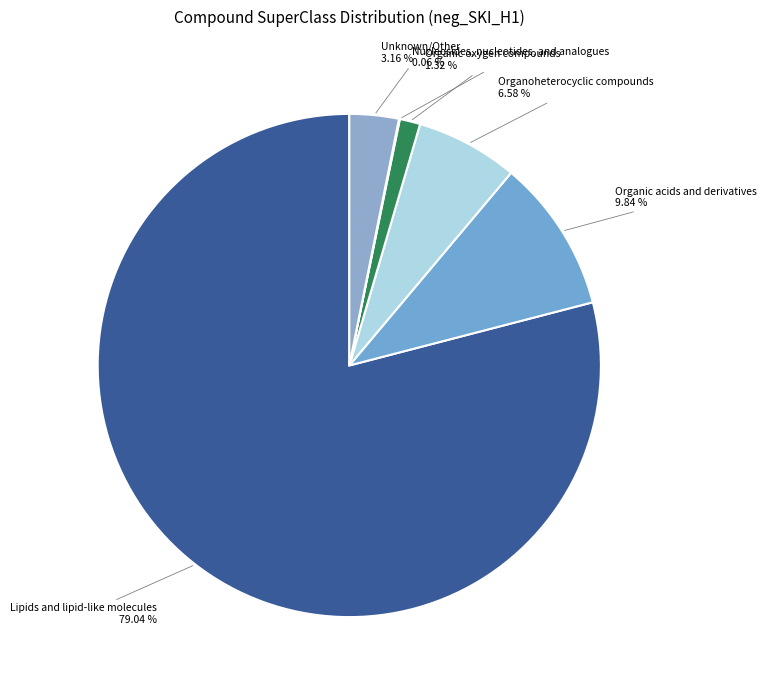

To the nearest percent, what is the difference between the largest and smallest slice percentages?

79%